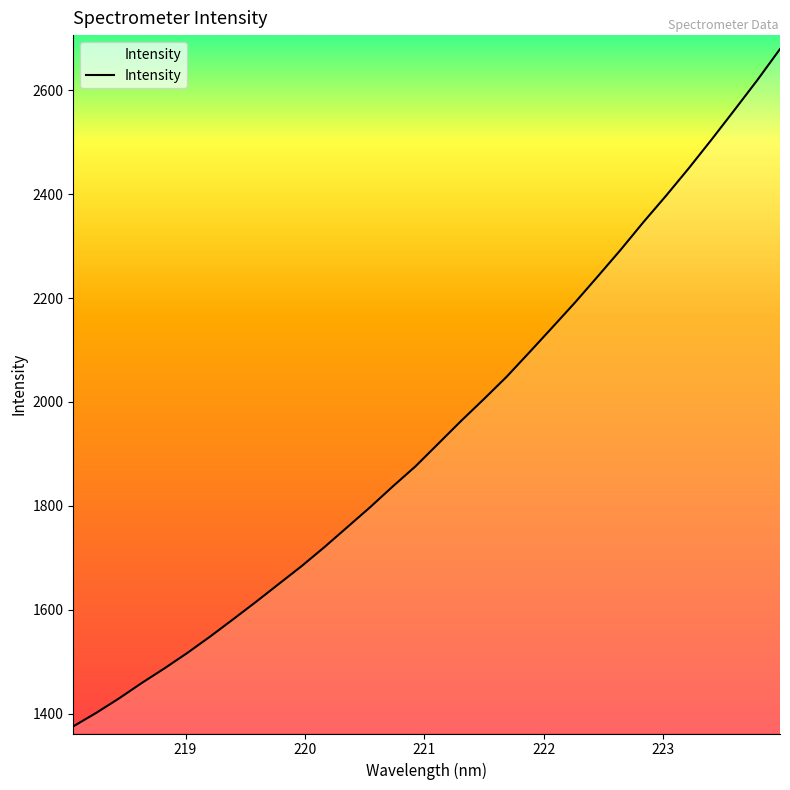

What is the average value?

1943.7